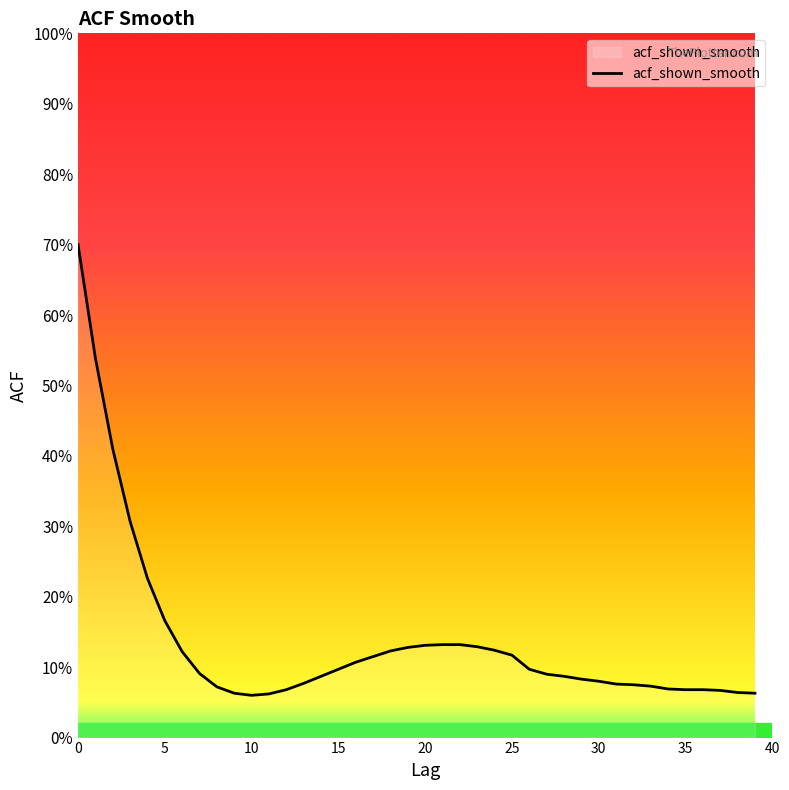

Does the chart display data point markers on the line(s)?

No